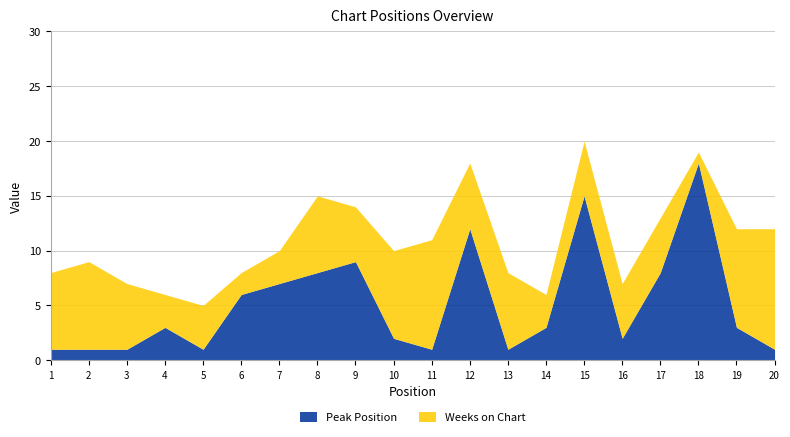

How many interior local valleys does the Weeks on Chart series have?

6